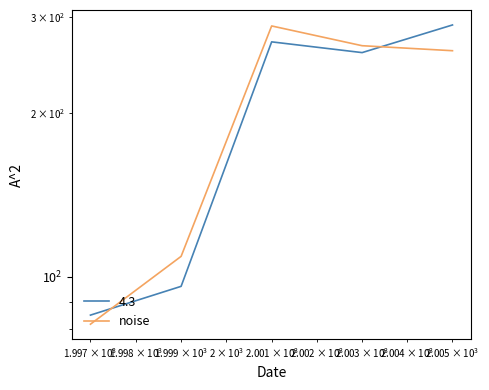

True or false: there are more than 1 points higher than both neighbors.

False